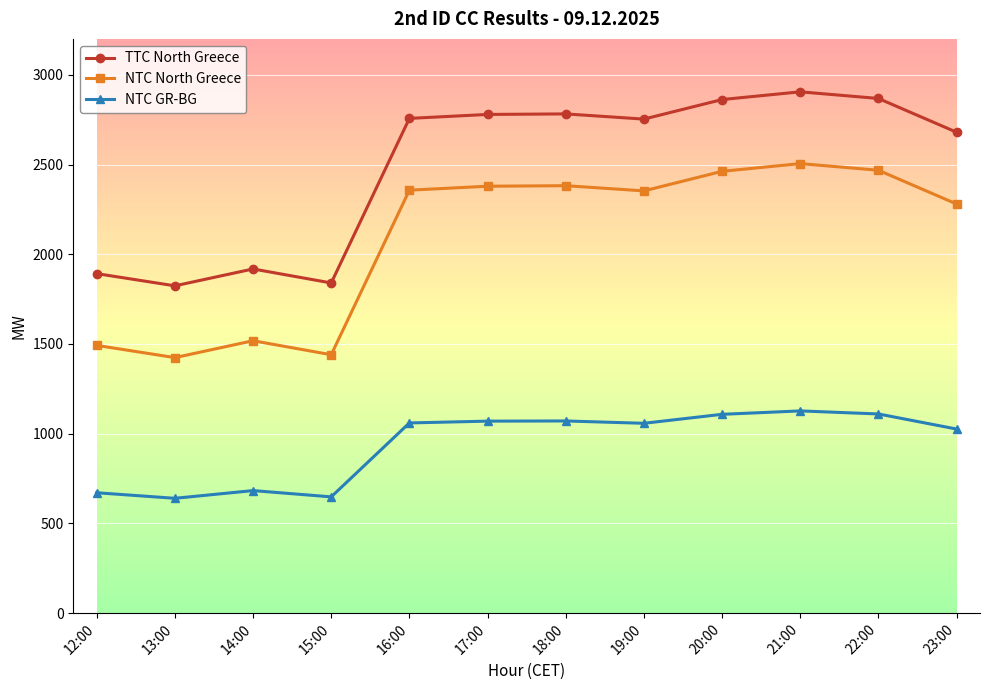

In TTC North Greece, how many points are higher than both neighbors (excluding endpoints)?

3